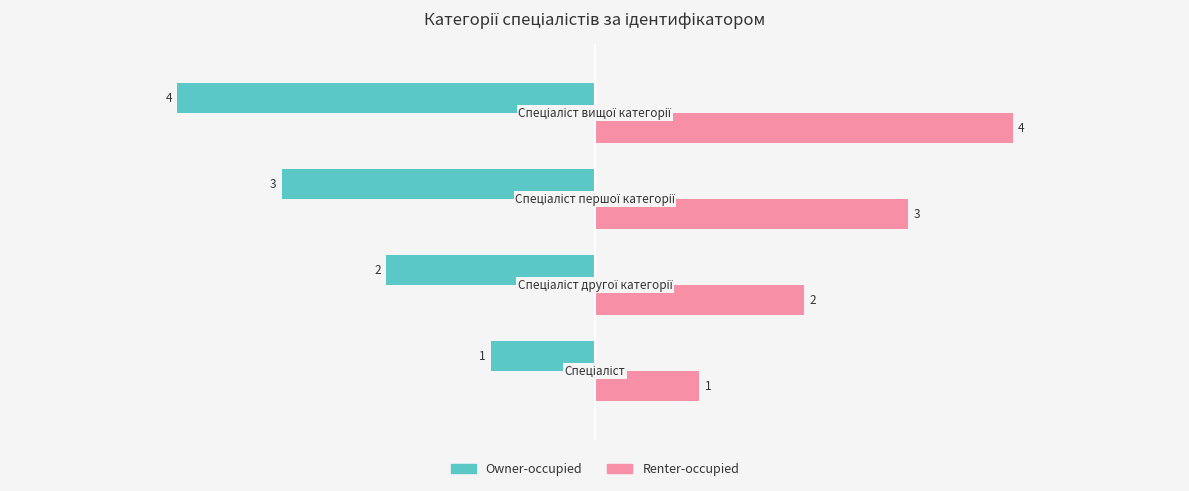

Which series has the largest total across all categories?

Renter-occupied